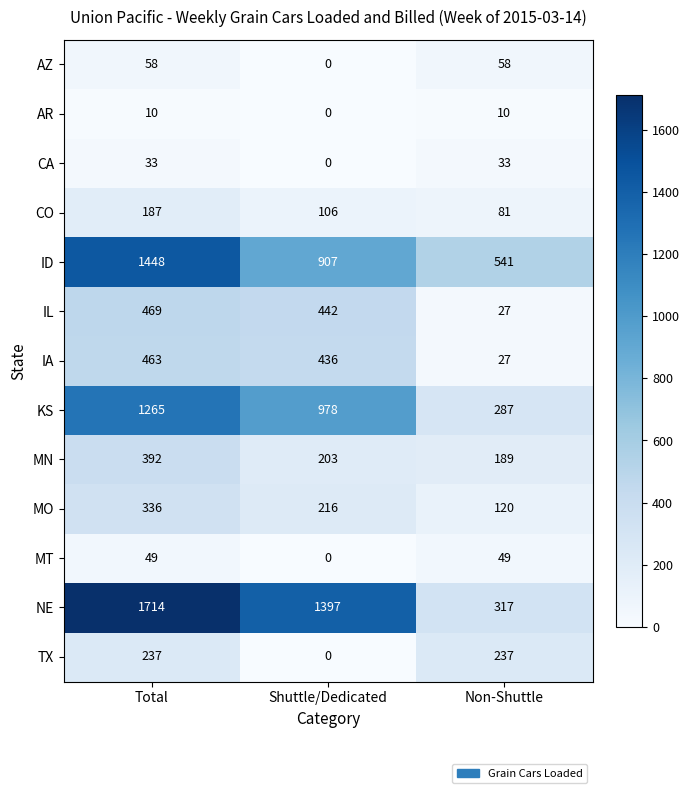

How many MT values are between 0 and 49?

3